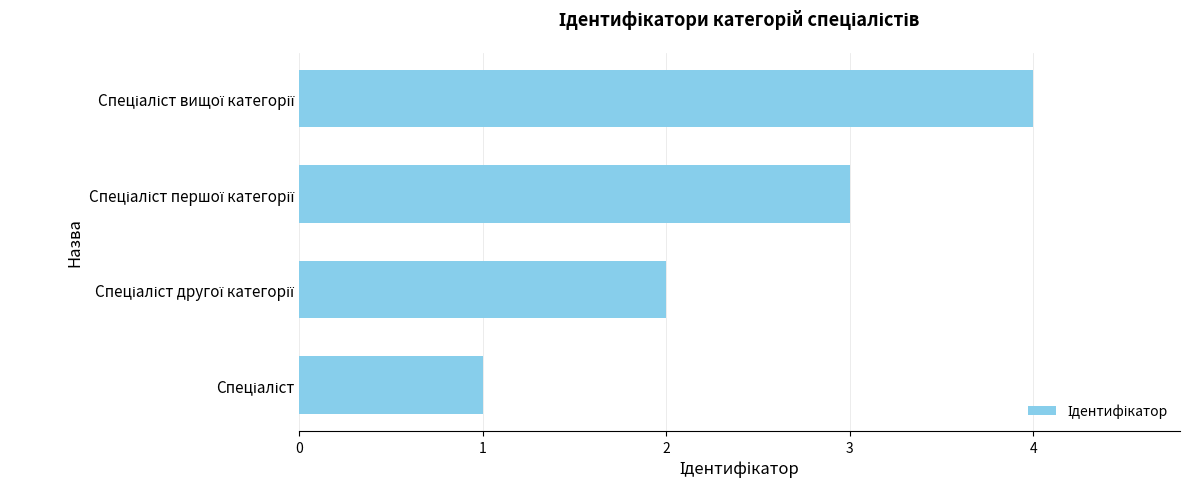

What is the difference between the maximum and minimum values?

3